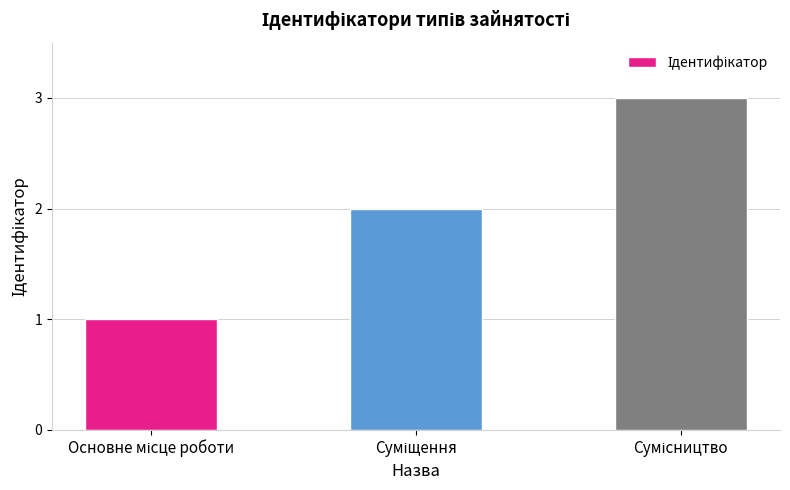

What is the sum of all values?

6